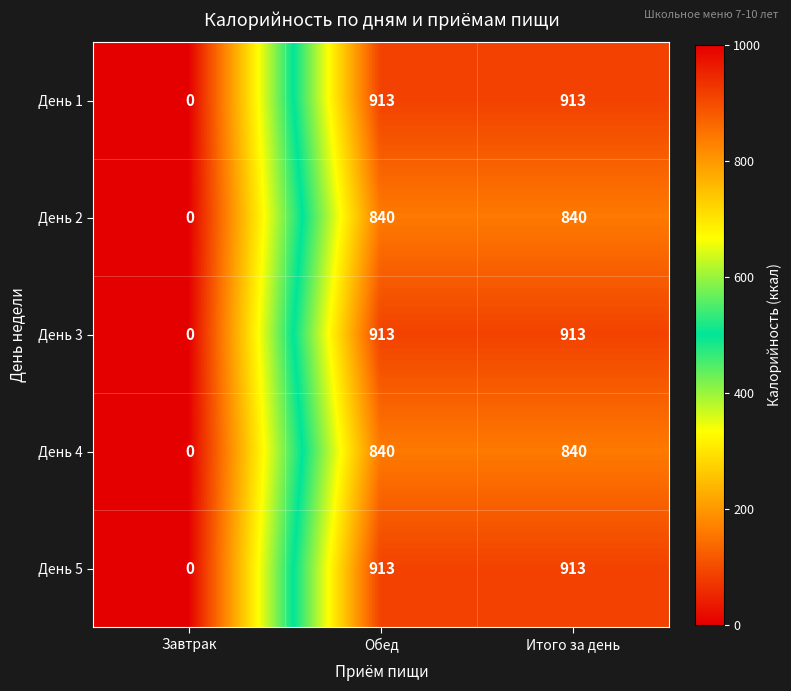

Where is День 1 nearest to the value 456?

Завтрак